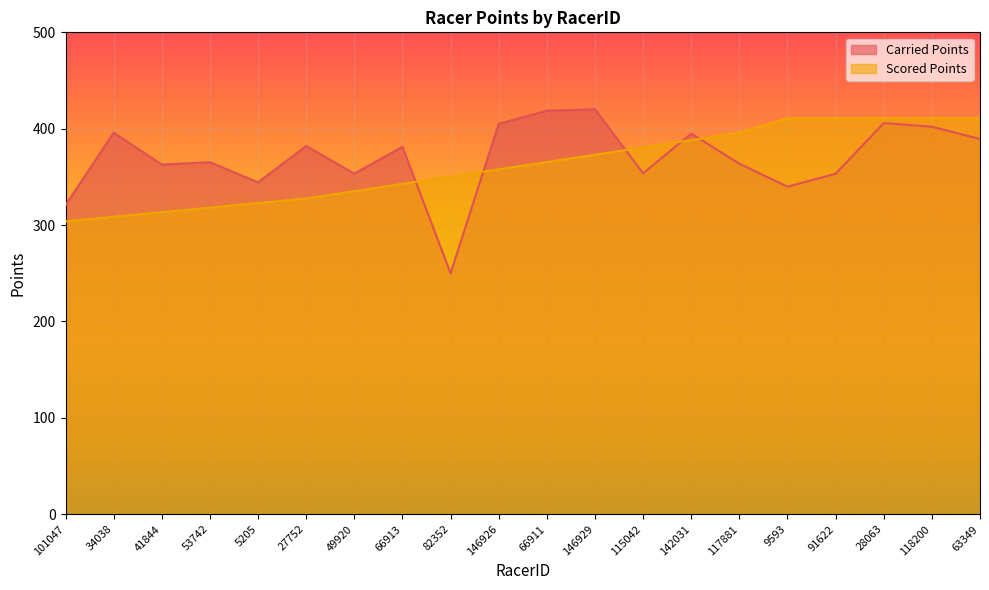

What is the sum of all Scored Points values?

7238.1